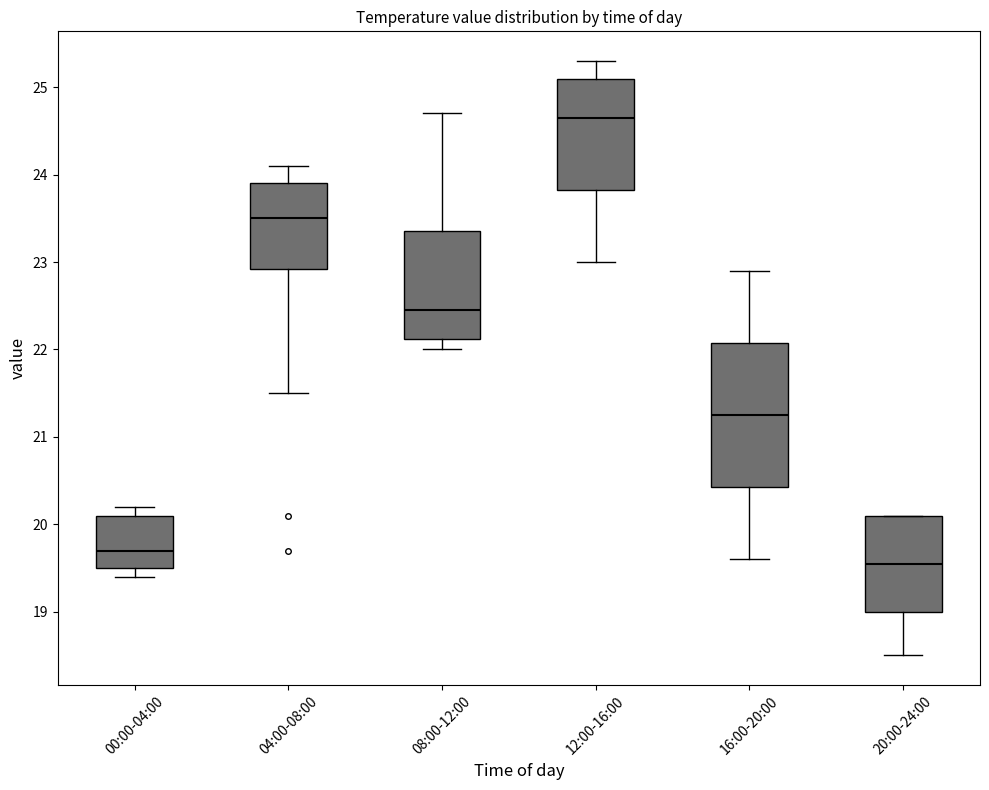

Reading left to right, read every box against the y-axis: the position of its median line, the range the box covers, and the ends of its whiskers. The values are not printed on the chart, so give them approximately, as read against the axis.

00:00-04:00: median 19.7, box 19.5 to 20.1, whiskers 19.4 to 20.2
04:00-08:00: median 23.5, box 22.9 to 23.9, whiskers 21.5 to 24.1
08:00-12:00: median 22.5, box 22.1 to 23.4, whiskers 22.0 to 24.7
12:00-16:00: median 24.7, box 23.8 to 25.1, whiskers 23.0 to 25.3
16:00-20:00: median 21.3, box 20.4 to 22.1, whiskers 19.6 to 22.9
20:00-24:00: median 19.6, box 19.0 to 20.1, whiskers 18.5 to 20.1